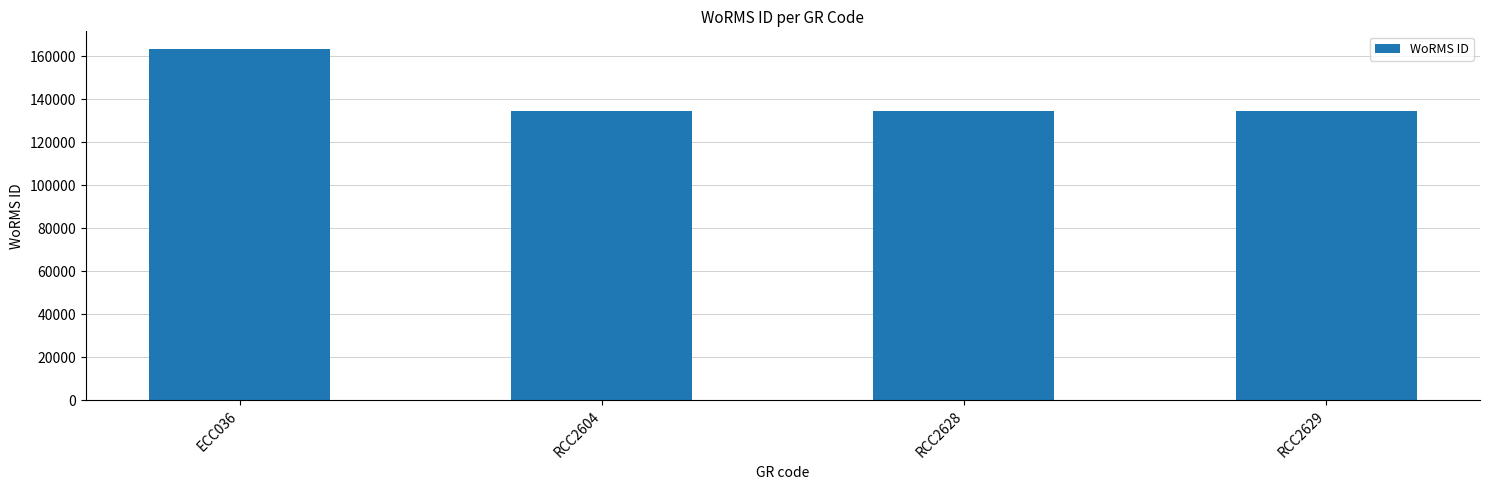

Read the value at ECC036, to the nearest 100.

163400